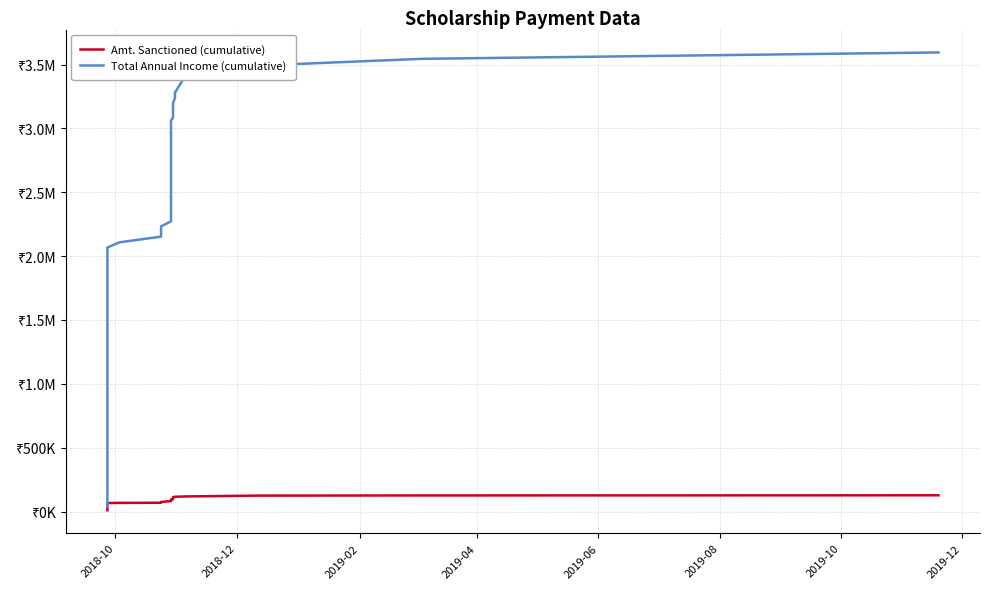

Rank the series at 2019-08 from highest to lowest value.

Total Annual Income (cumulative), Amt. Sanctioned (cumulative)